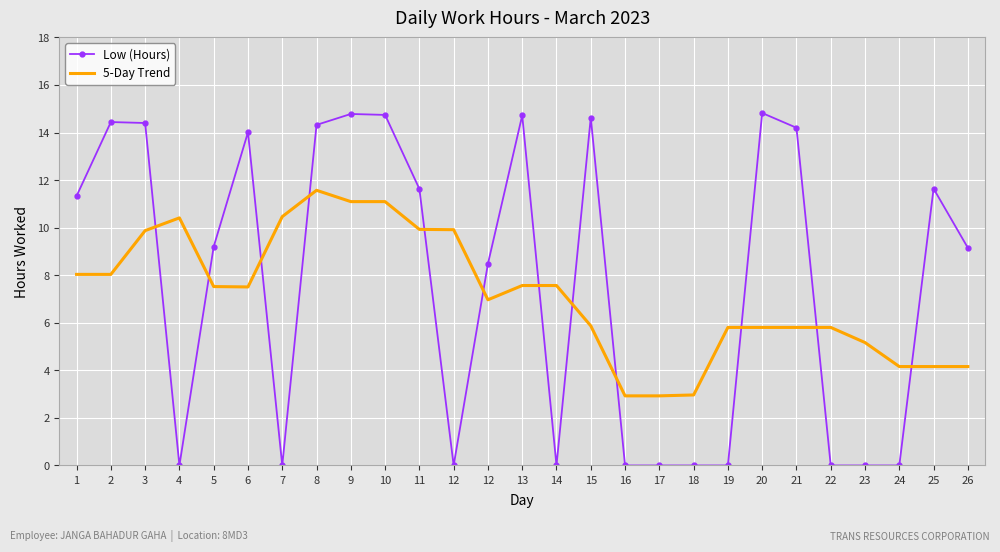

What is the sum of all Low (Hours) values?

206.5